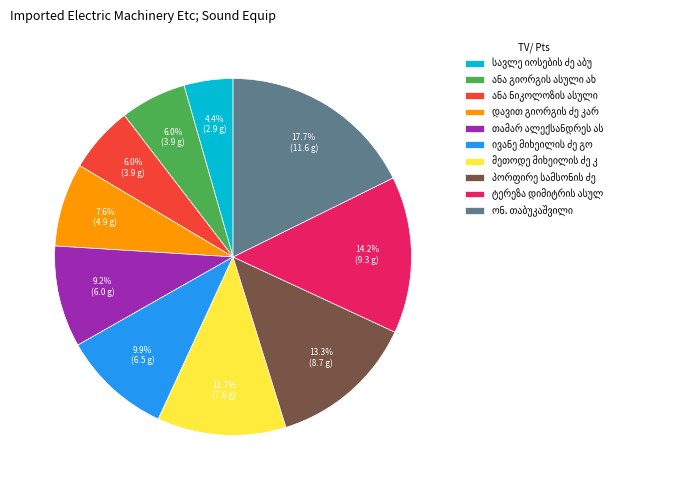

Is there any slice that represents more than half of the pie?

No